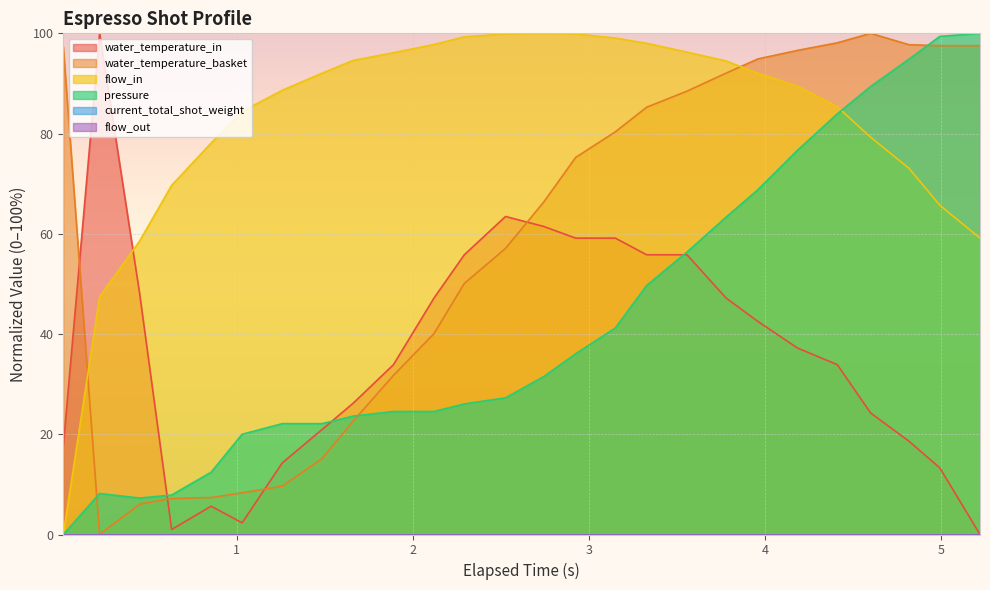

Which series has the largest total across all categories?

flow_in